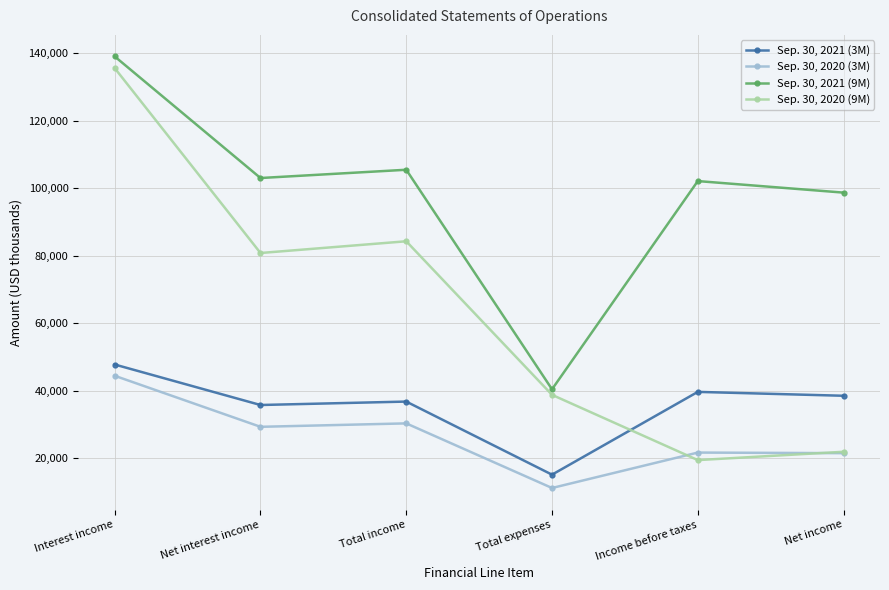

Is the value of Sep. 30, 2021 (9M) at Net interest income greater than the value of Sep. 30, 2020 (3M) at Income before taxes?

Yes